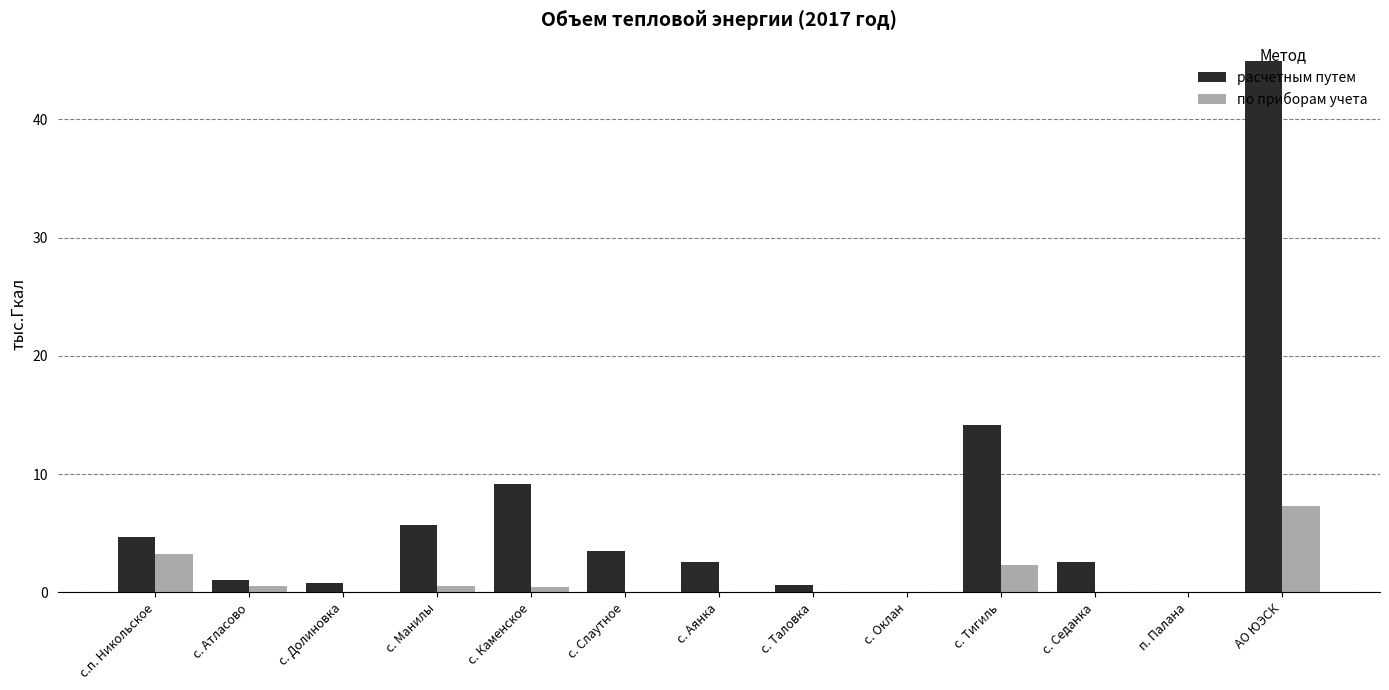

How many data points does each series have?

13